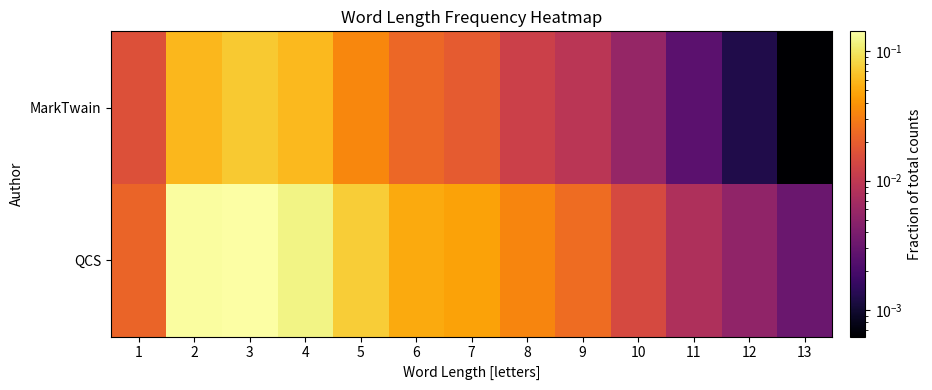

Which series has the largest total across all categories?

QCS